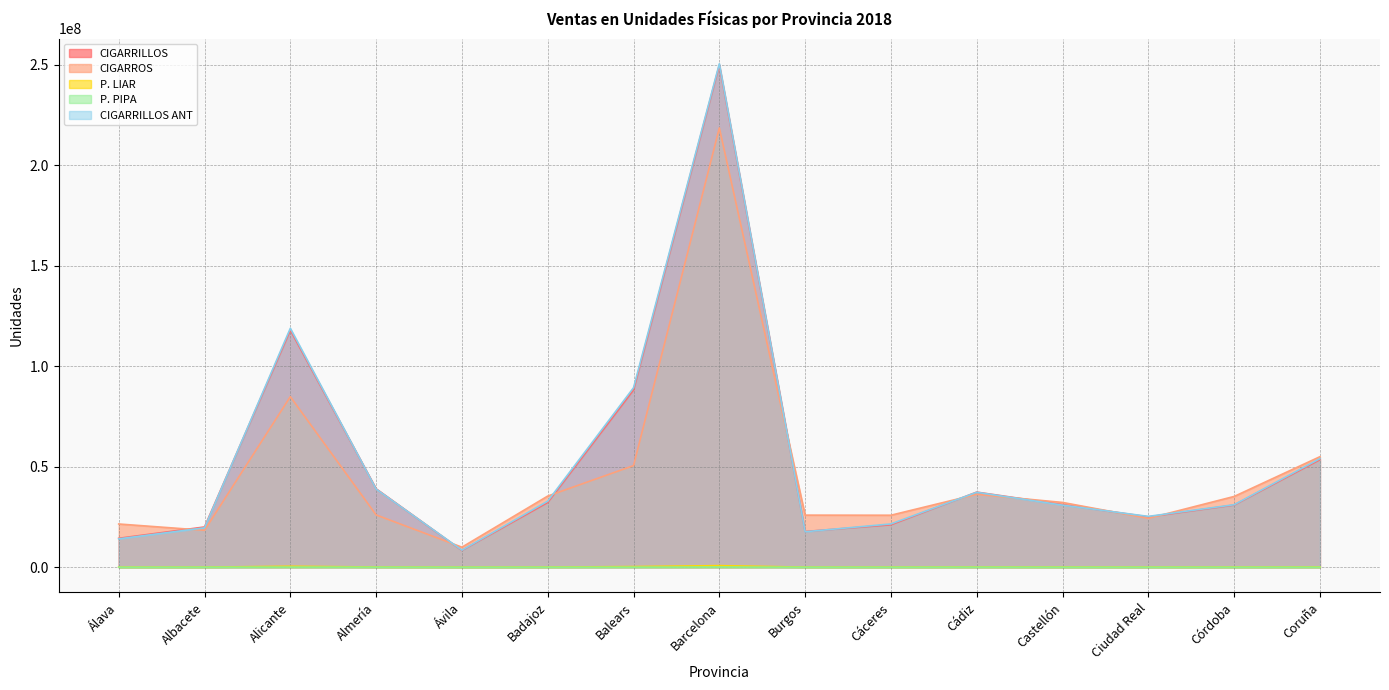

At which category does CIGARRILLOS ANT reach its first local valley?

Ávila